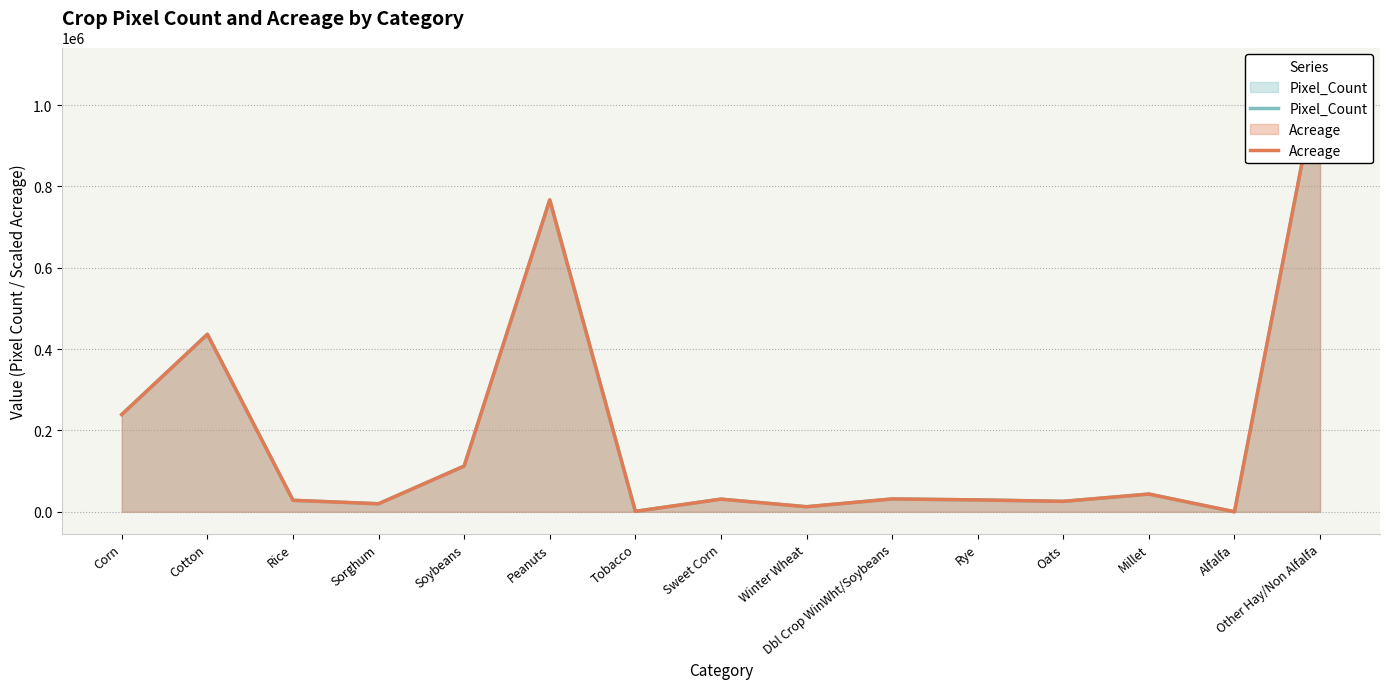

At which category does Acreage reach its first local peak?

Cotton